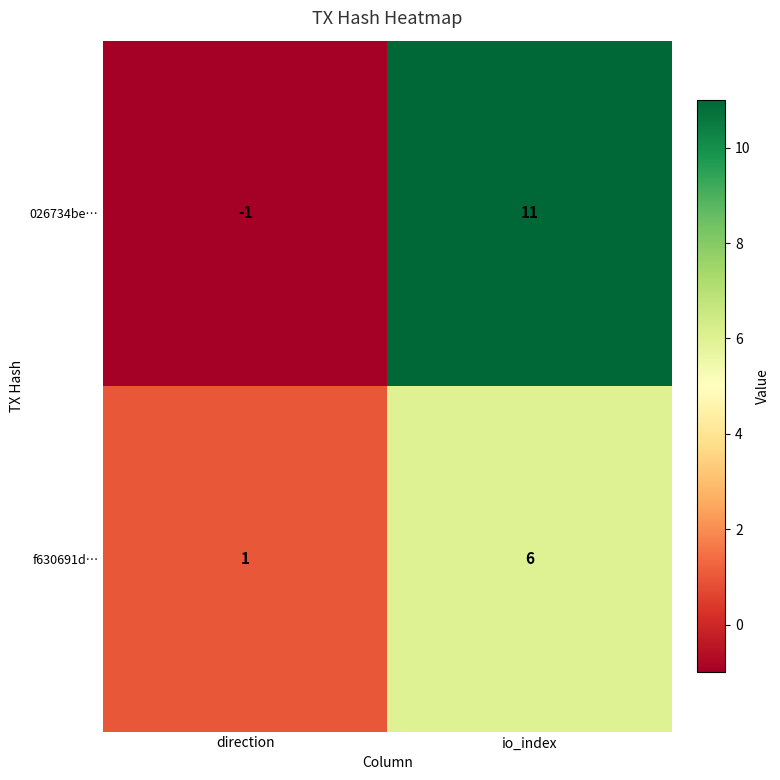

Which series has the widest spread of values?

026734be…